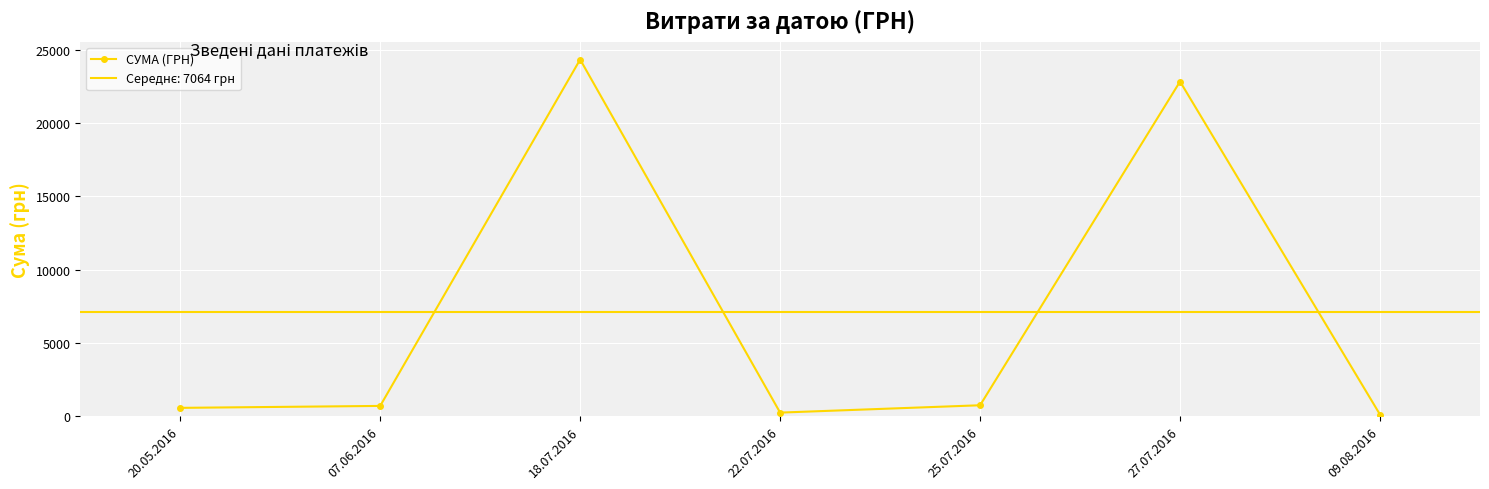

How many points are lower than both their immediate neighbors (excluding endpoints)?

1